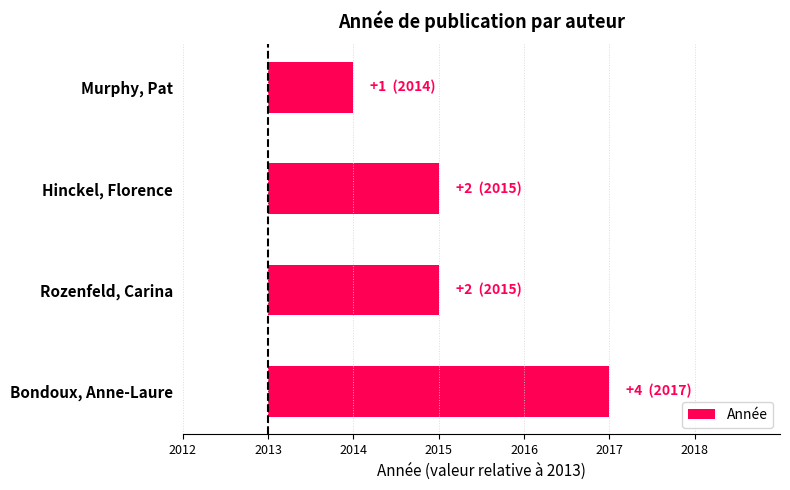

Between Bondoux, Anne-Laure and Rozenfeld, Carina, which is larger?

Bondoux, Anne-Laure